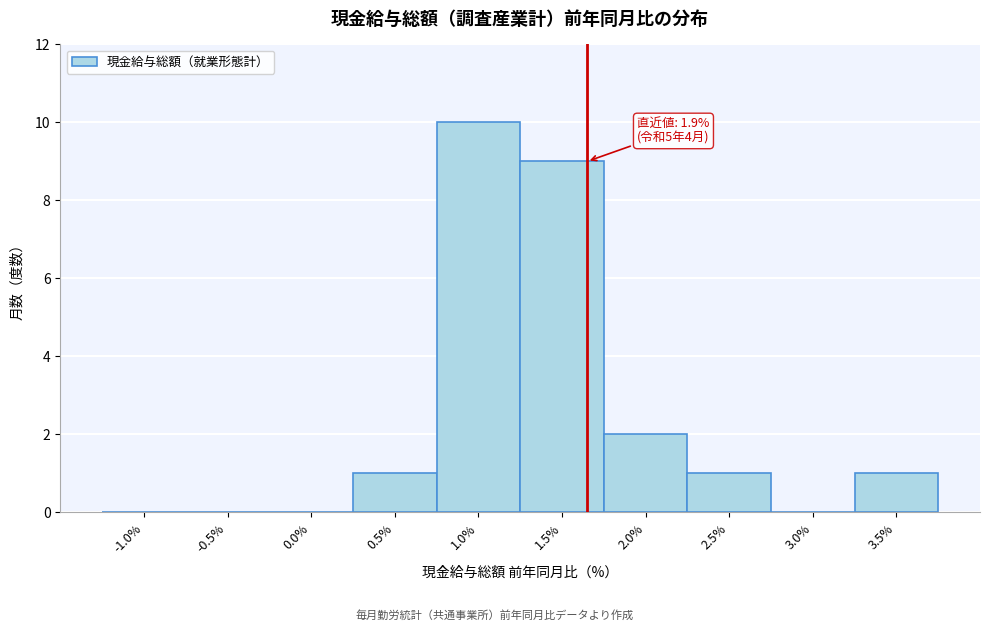

Reading right to left, list all the values displayed in this chart.

3.5%=1	3.0%=0	2.5%=1	2.0%=2	1.5%=9	1.0%=10	0.5%=1	0.0%=0	-0.5%=0	-1.0%=0